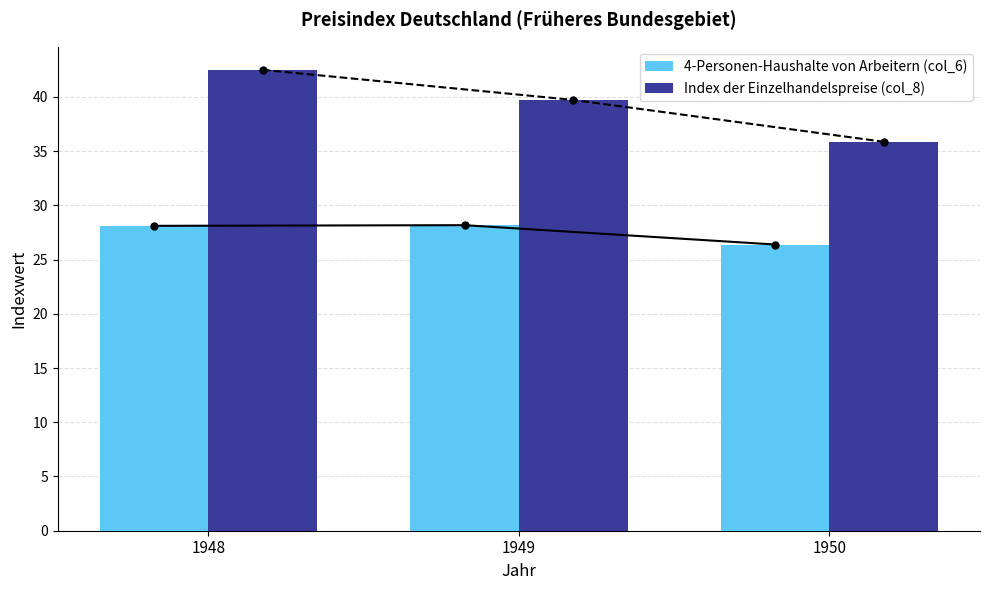

What is the approximate value of 4-Personen-Haushalte von Arbeitern (col_6) at 1949?

28.2